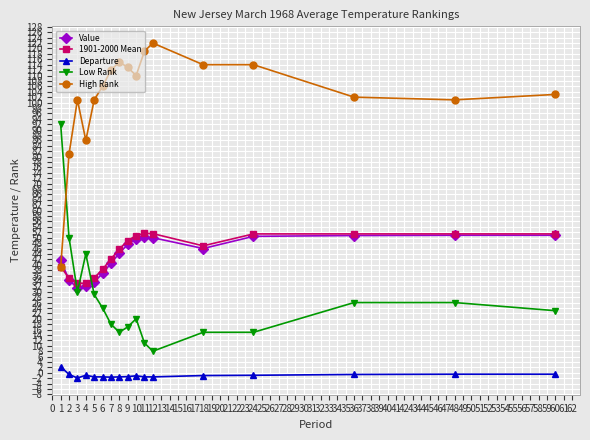

Between 3 and 10, which series saw the biggest shift?

Value